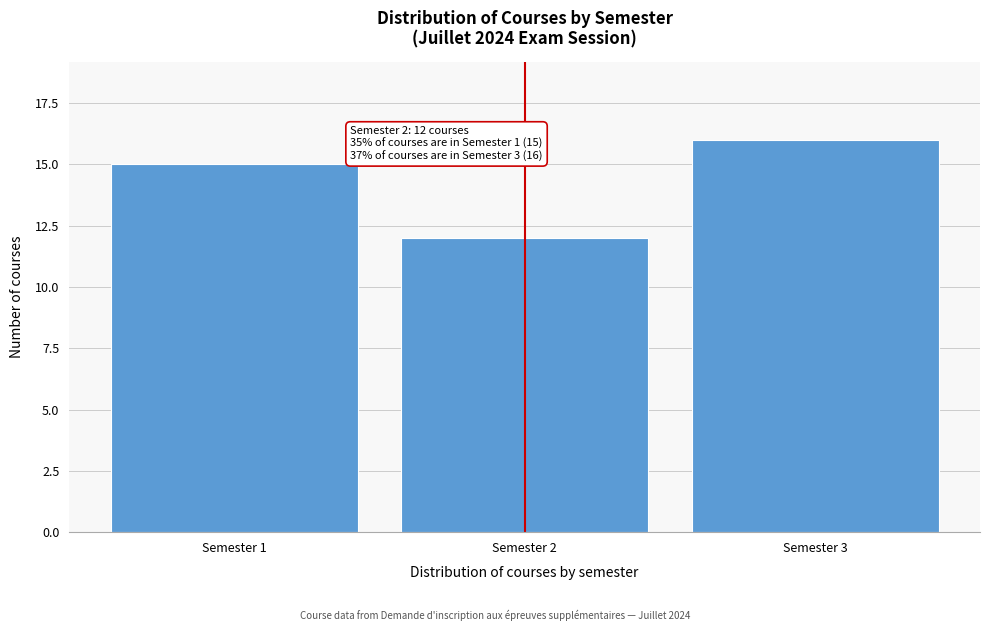

Reading left to right, what are all the values shown in this chart?

15	12	16